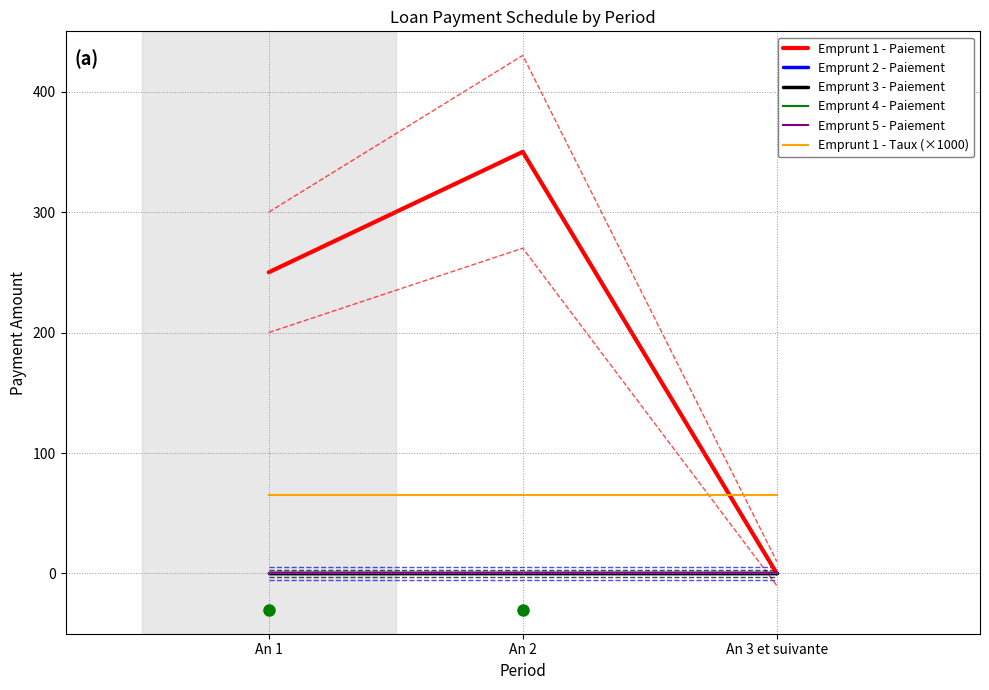

What is the sum of all Emprunt 1 - Paiement values?

600